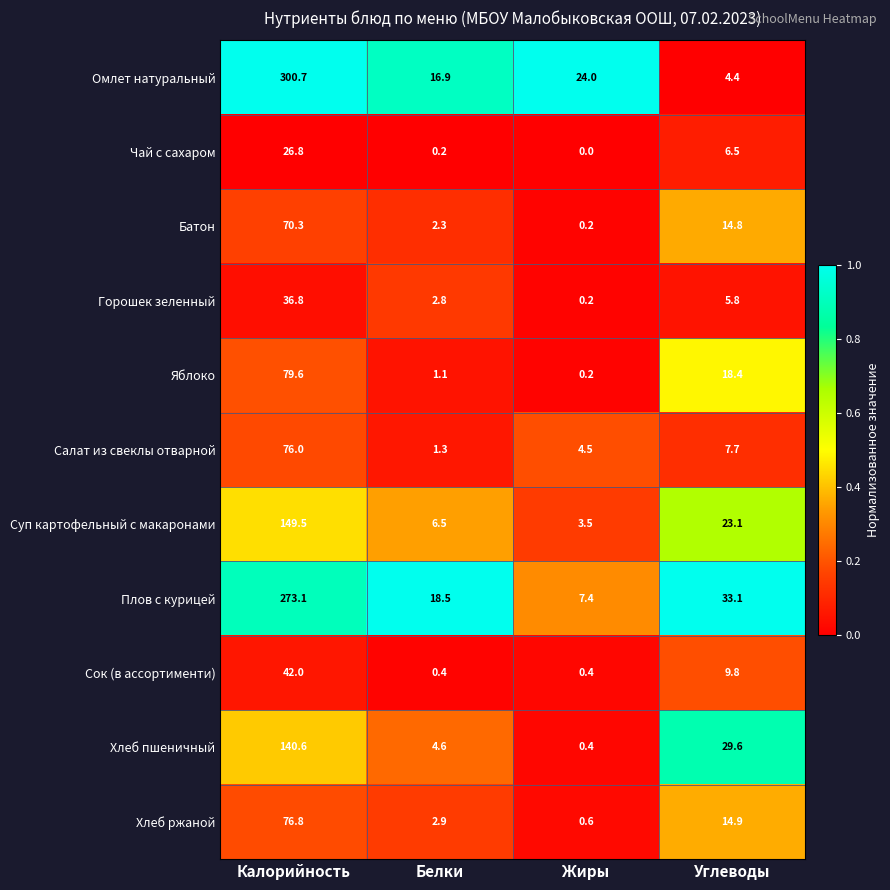

The value of Омлет натуральный at Жиры is 41.9. True or false?

False